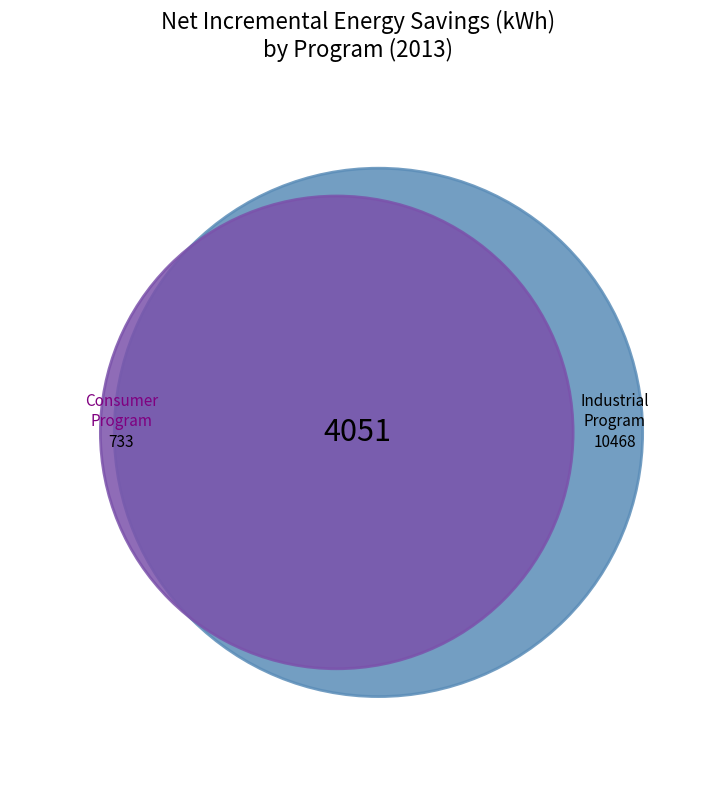

Between Consumer Program and Industrial Program, which is larger?

Industrial Program